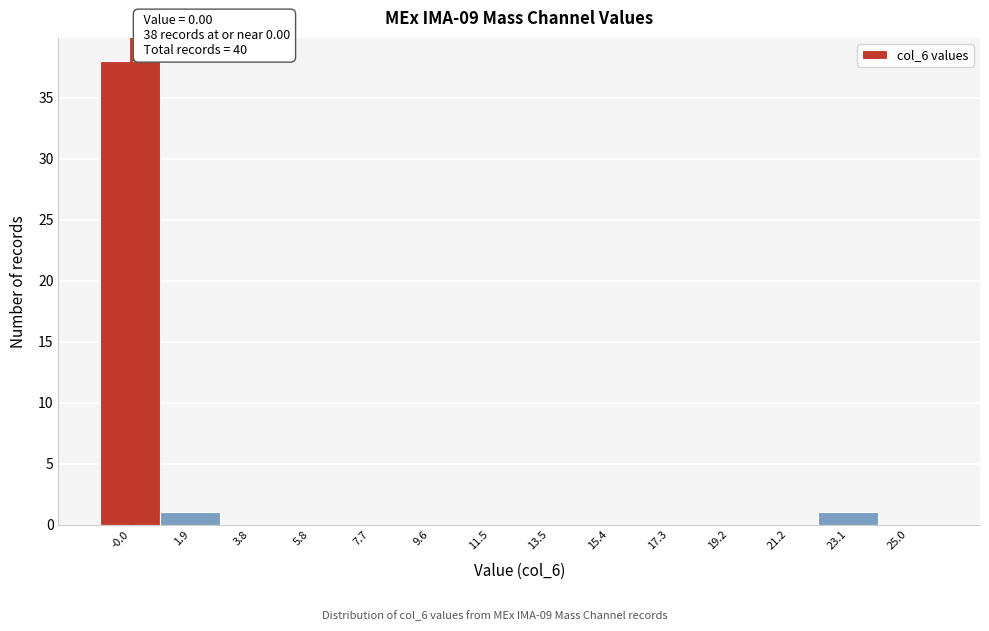

Over which range of the x-axis is the bar tallest?

-1.0 to 1.0